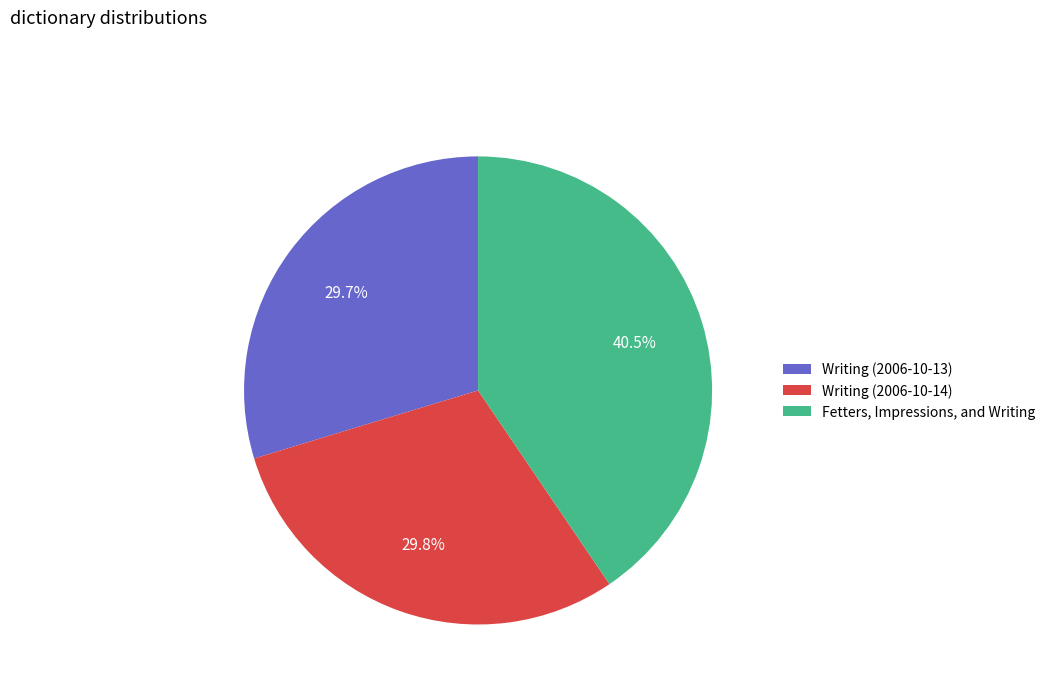

Combined, what portion of the pie is Writing (2006-10-13) and Writing (2006-10-14)?

59.5%